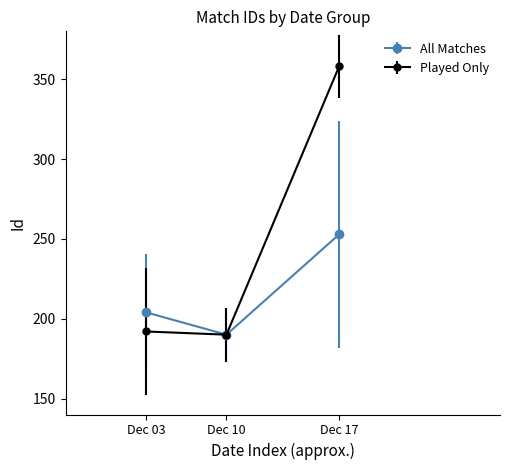

The value of Played Only at Dec 10 is 190.0. True or false?

True